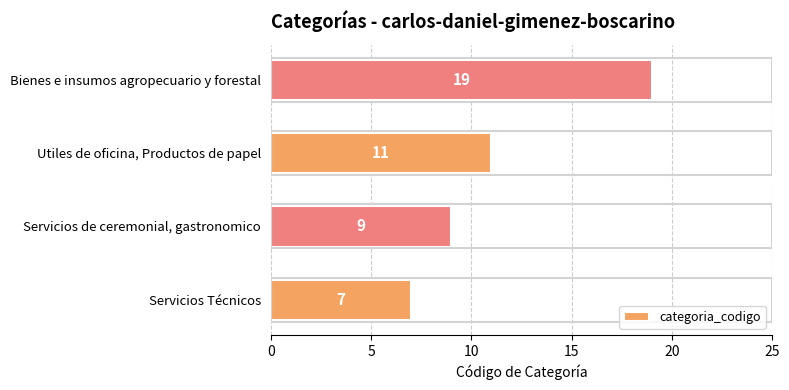

At which label is the value closest to 13?

Utiles de oficina, Productos de papel